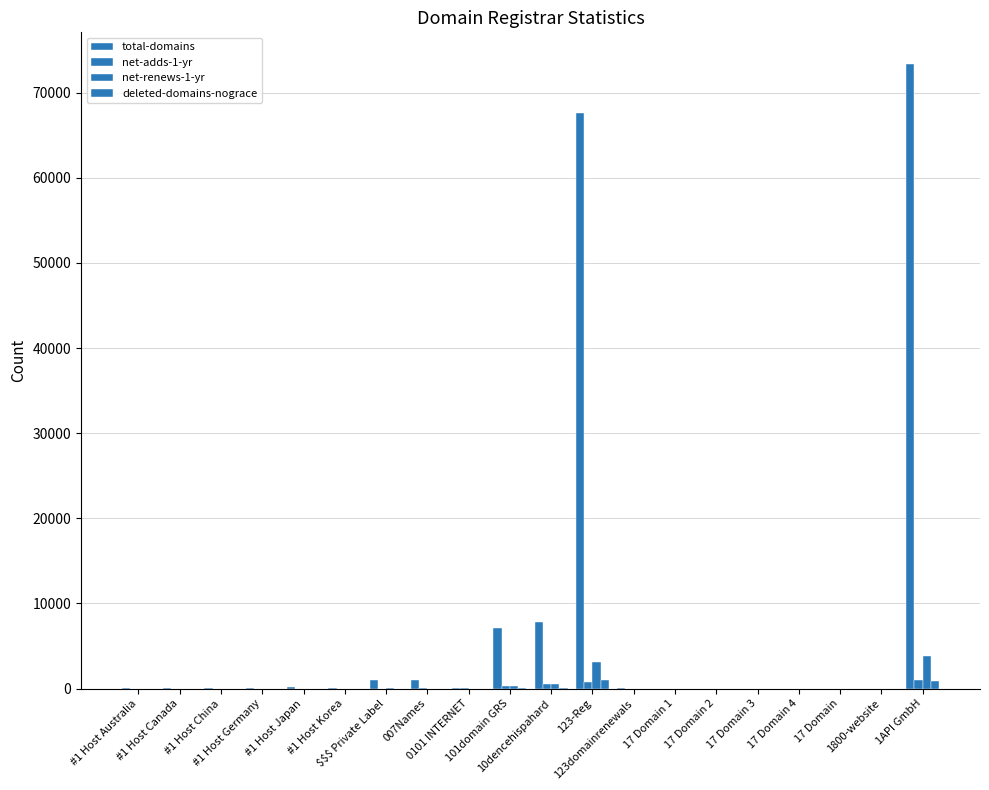

The value of deleted-domains-nograce at 17 Domain 4 is 0. True or false?

True